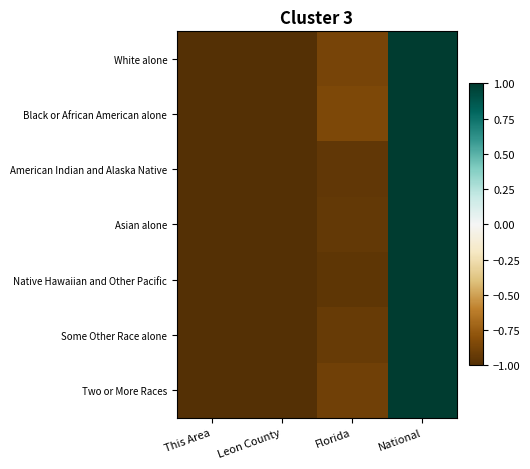

Reading left to right, list all the values displayed in this chart.

White alone: This Area=-1.0	Leon County=-1.0	Florida=-0.9	National=1.0
Black or African American alone: This Area=-1.0	Leon County=-1.0	Florida=-0.8	National=1.0
American Indian and Alaska Native: This Area=-1.0	Leon County=-1.0	Florida=-1.0	National=1.0
Asian alone: This Area=-1.0	Leon County=-1.0	Florida=-0.9	National=1.0
Native Hawaiian and Other Pacific: This Area=-1.0	Leon County=-1.0	Florida=-1.0	National=1.0
Some Other Race alone: This Area=-1.0	Leon County=-1.0	Florida=-0.9	National=1.0
Two or More Races: This Area=-1.0	Leon County=-1.0	Florida=-0.9	National=1.0